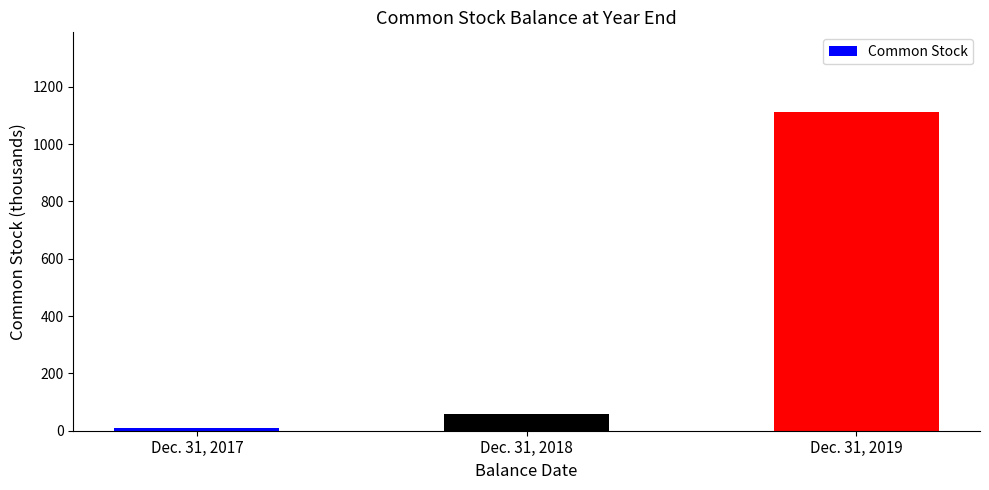

Which label corresponds to the smallest value in the chart?

Dec. 31, 2017